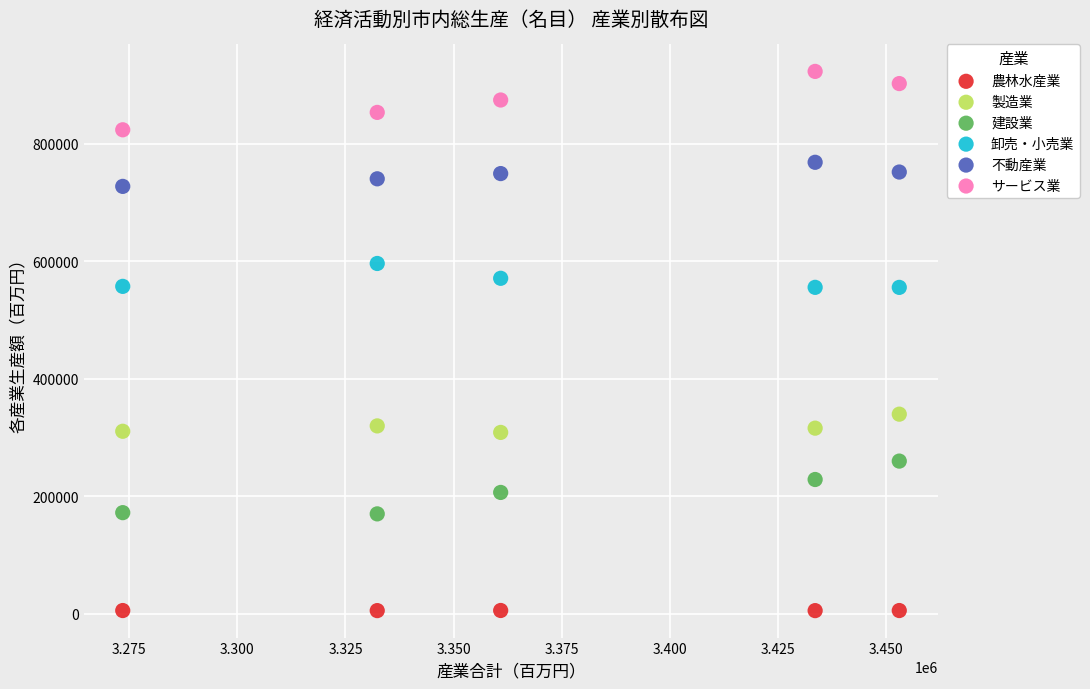

Which series contains the highest Y value?

サービス業